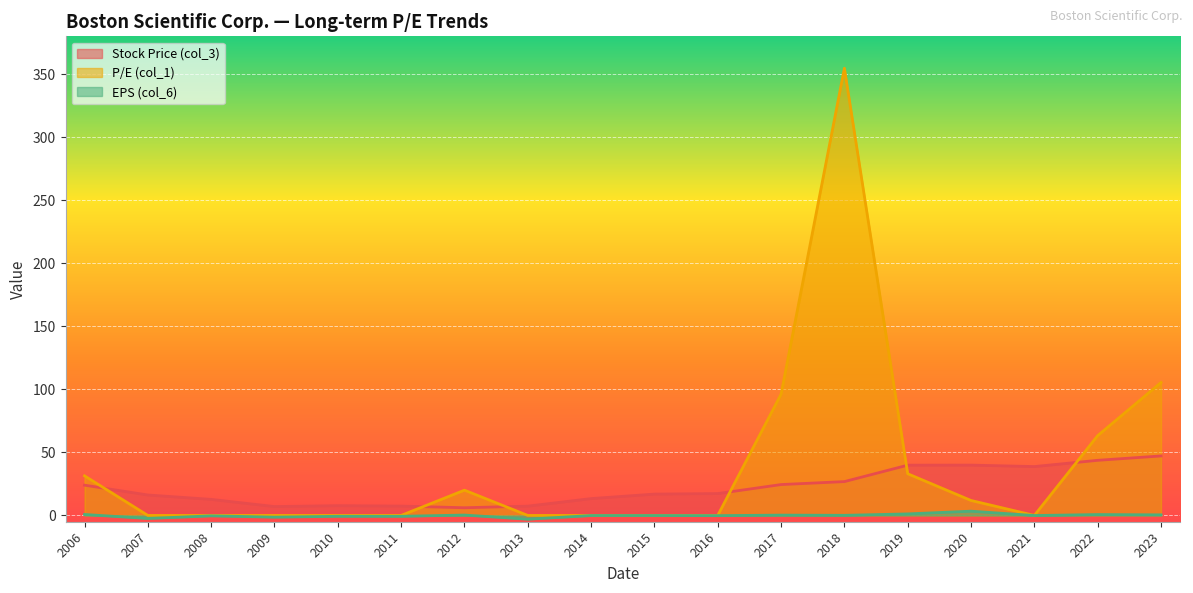

The value of P/E (col_1) at 2007 is -168.5. True or false?

False